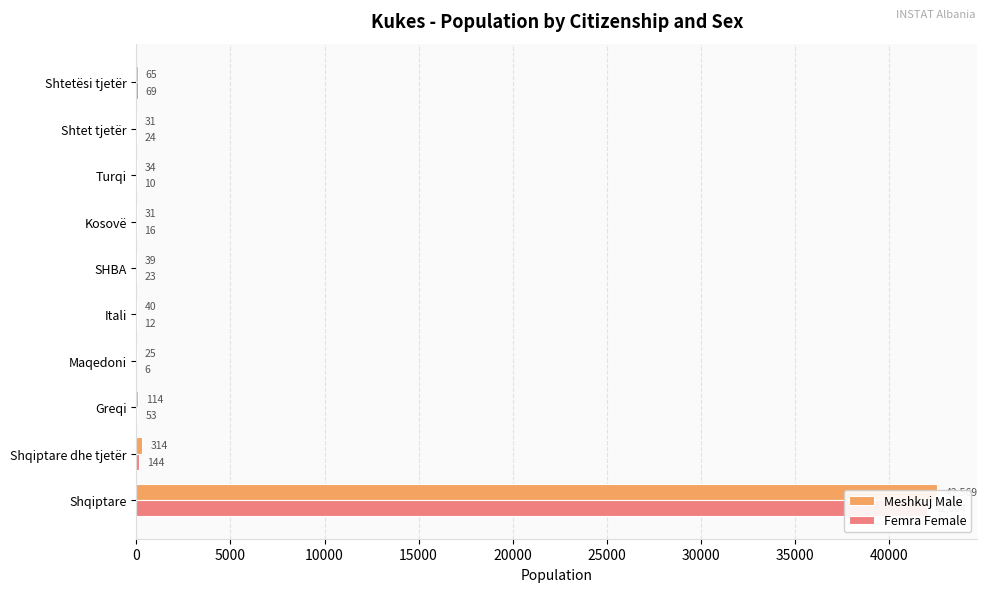

Reading left to right, extract all data points from this chart.

Meshkuj Male: 0=42569	5000=314	10000=114	15000=25	20000=40	25000=39	30000=31	35000=34	40000=31	45000=65
Femra Female: 0=42004	5000=144	10000=53	15000=6	20000=12	25000=23	30000=16	35000=10	40000=24	45000=69